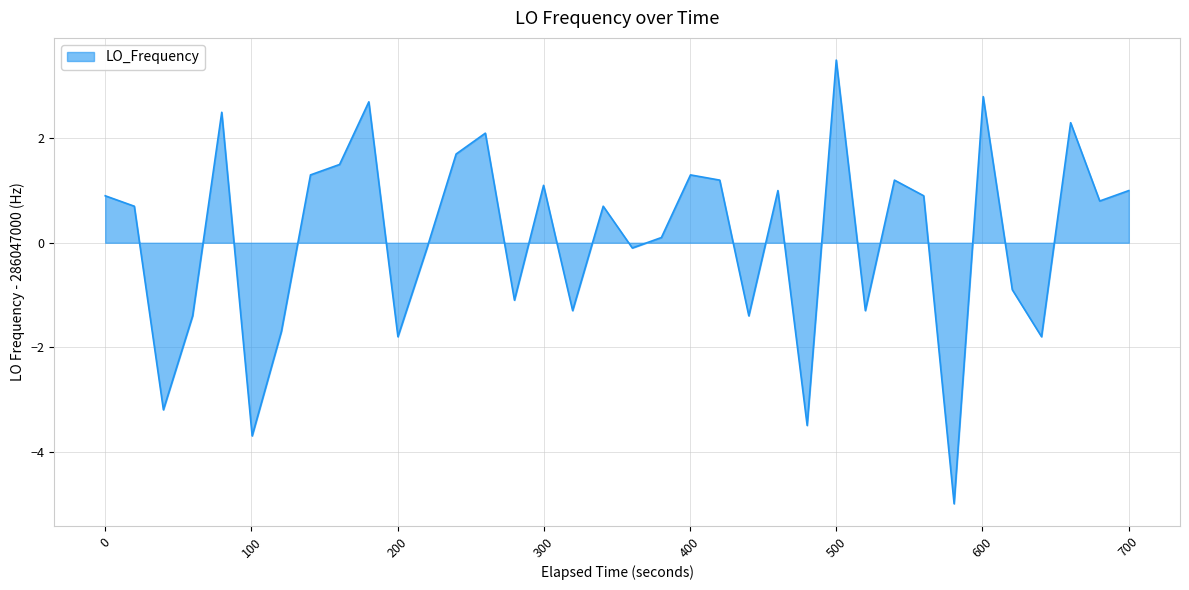

What is the minimum value shown in the chart?

-5.0